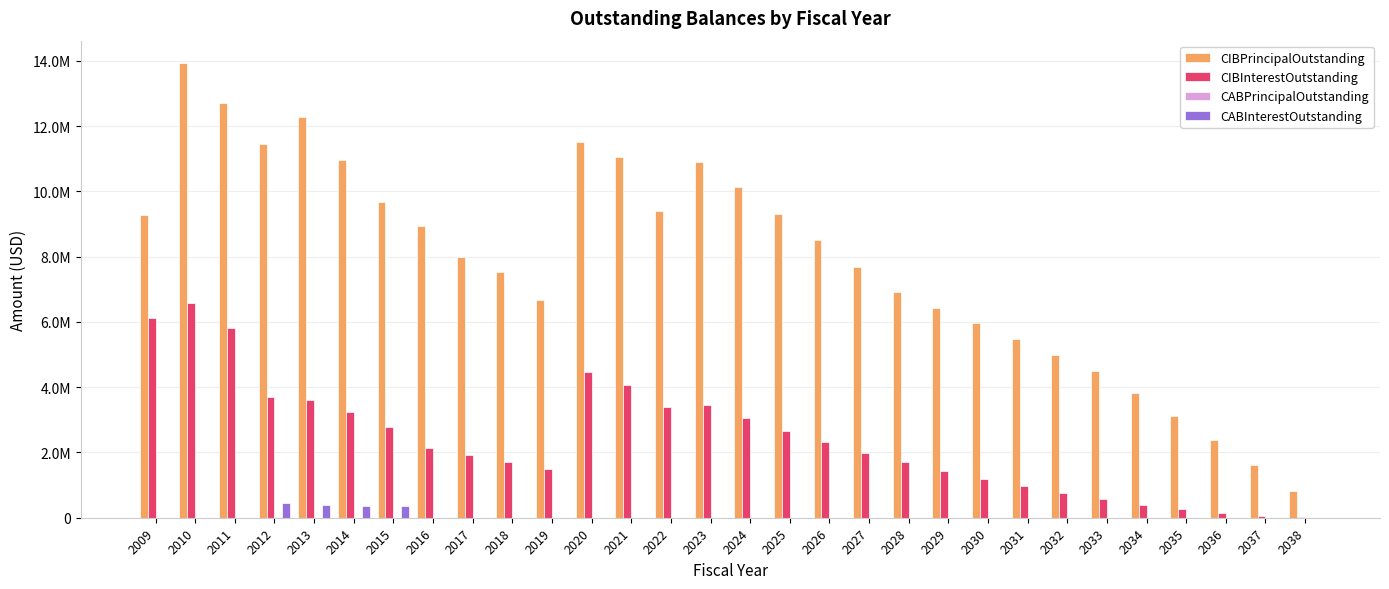

What is the difference between the maximum and second lowest values in the CABInterestOutstanding series?

437256.5